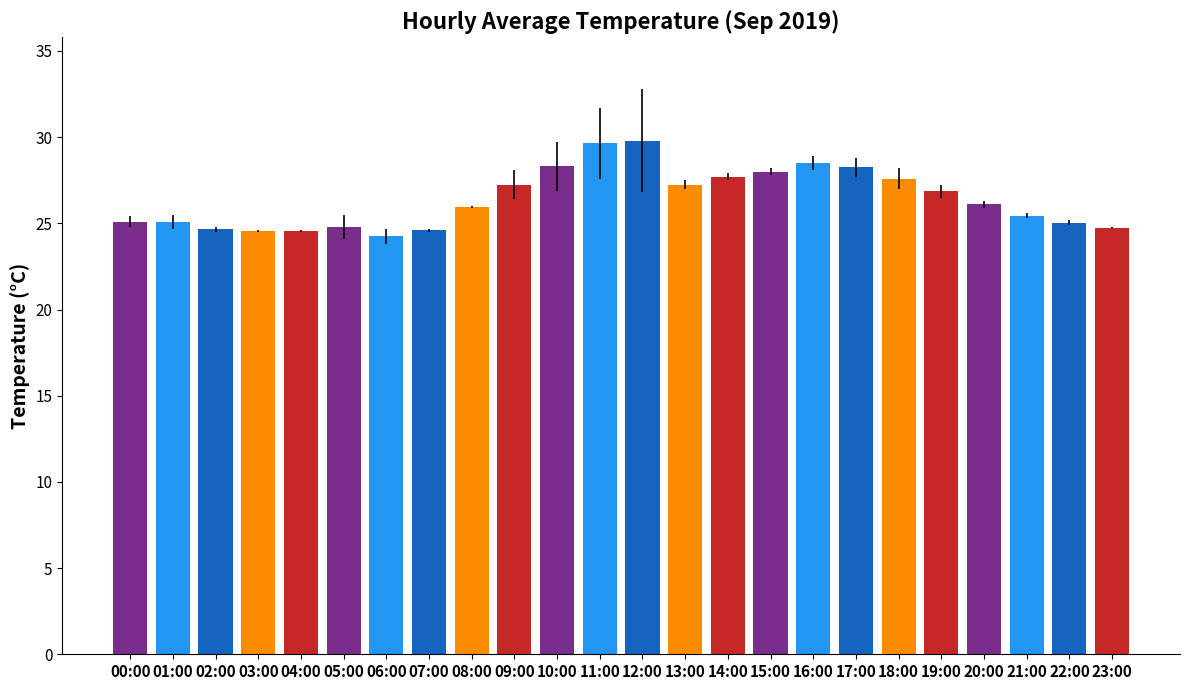

How many bars are there in total?

24